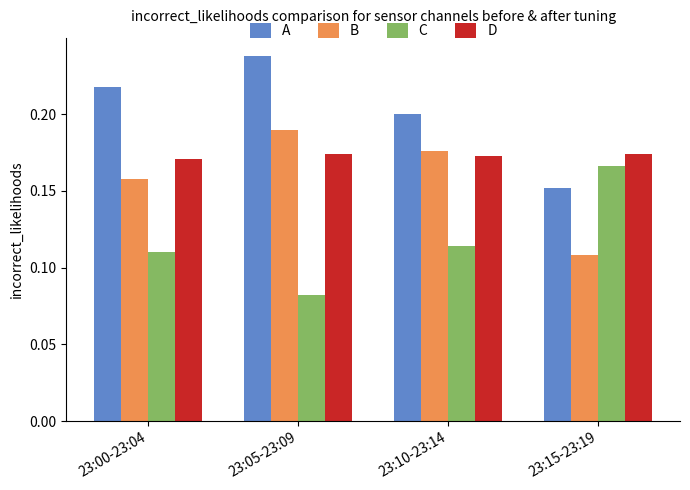

Which series has the largest total across all categories?

A